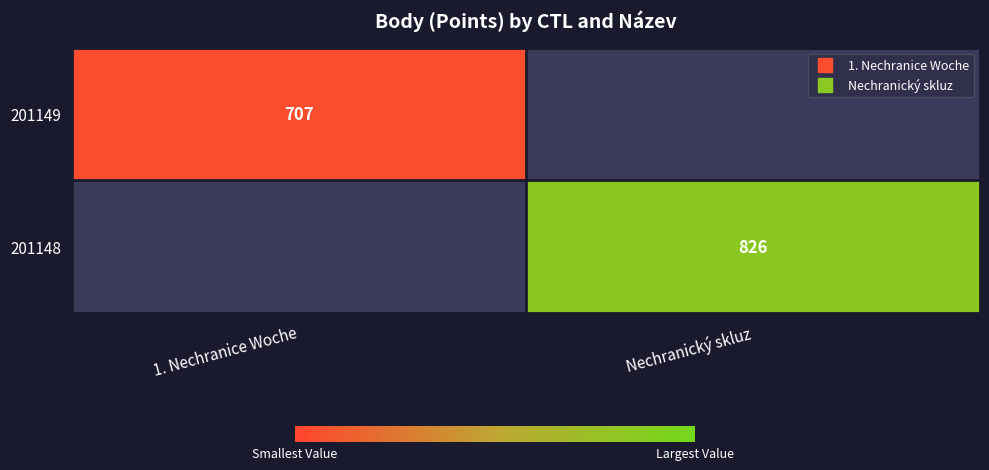

The 201148 series shows 826.0 at Nechranický skluz. True or false?

True